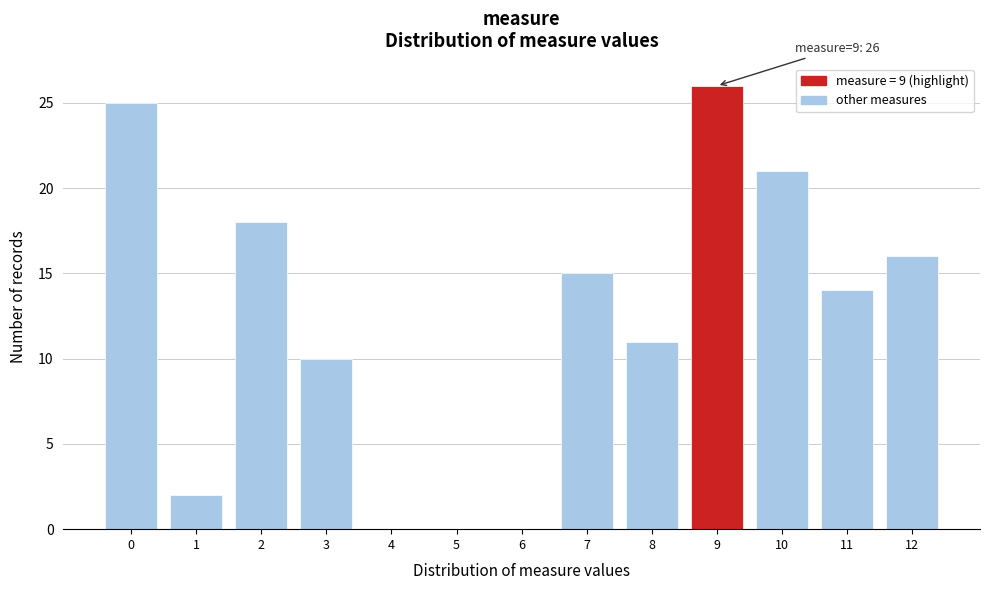

Reading left to right, extract all data points from this chart.

0=25	1=2	2=18	3=10	4=0	5=0	6=0	7=15	8=11	9=26	10=21	11=14	12=16